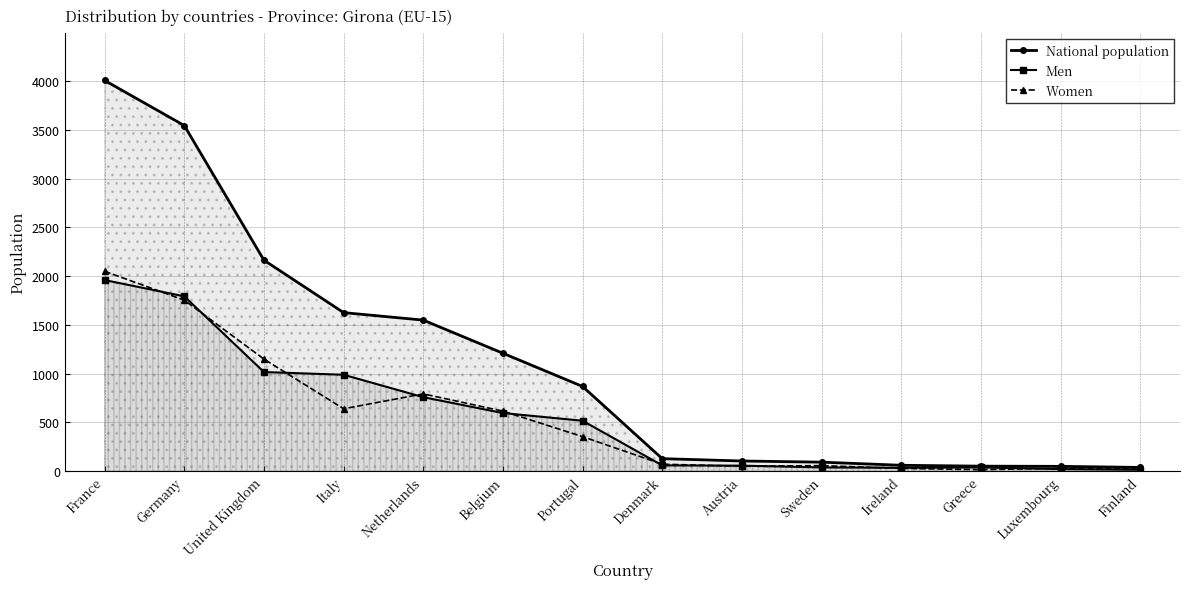

What is the spread (max minus min) of values at Belgium?

614